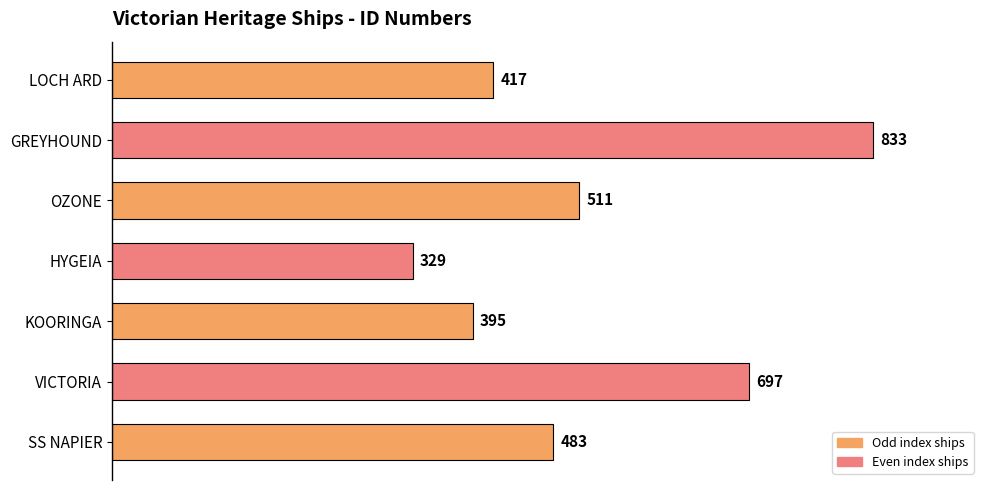

What is the difference between the second highest and minimum values?

368